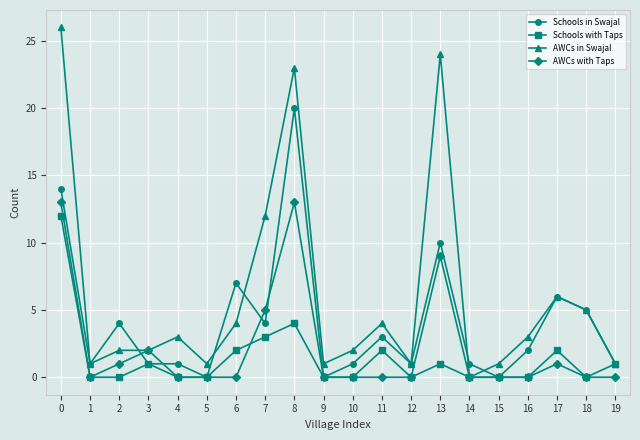

Which category has the highest value in the Schools in Swajal series?

8